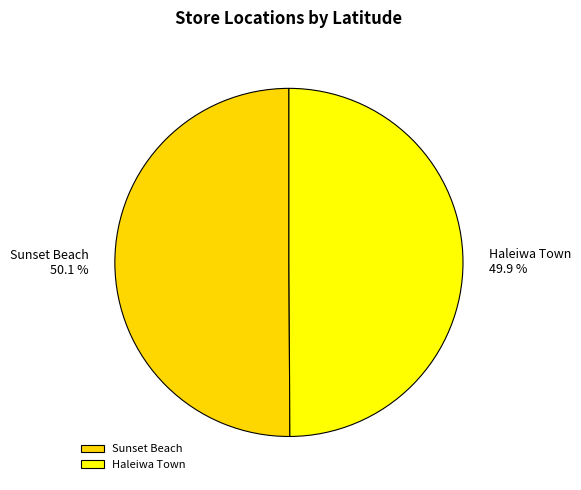

Approximately how many times larger is the value at Haleiwa Town compared to Sunset Beach?

1.0